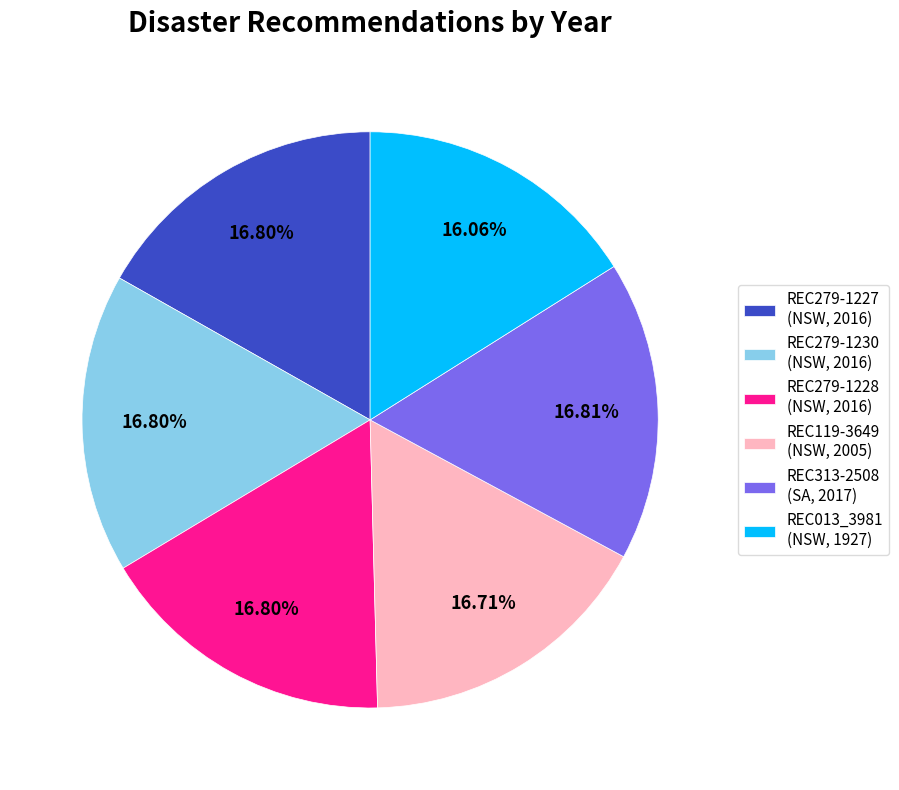

Combined, do REC313-2508 (SA, 2017) and REC279-1228 (NSW, 2016) account for over 50%?

No